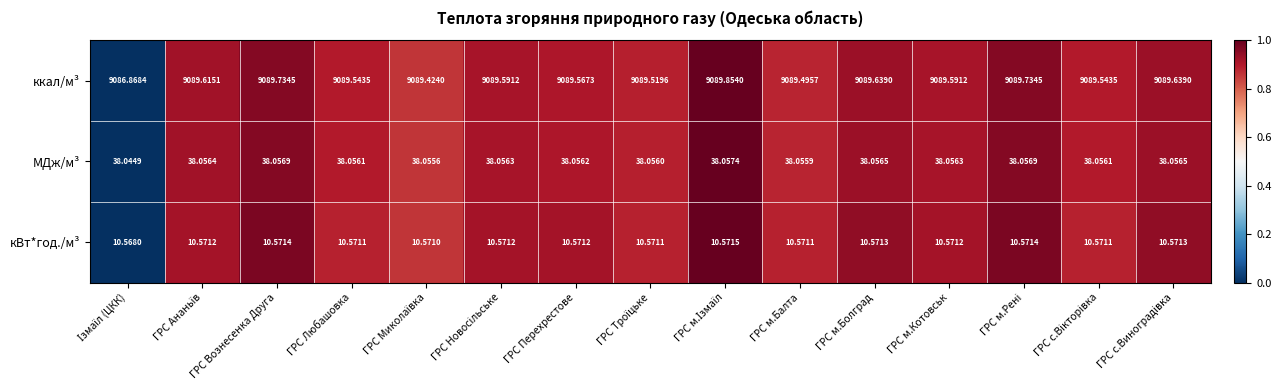

Rank the series by their maximum value, from highest to lowest.

ккал/м³, МДж/м³, кВт*год./м³